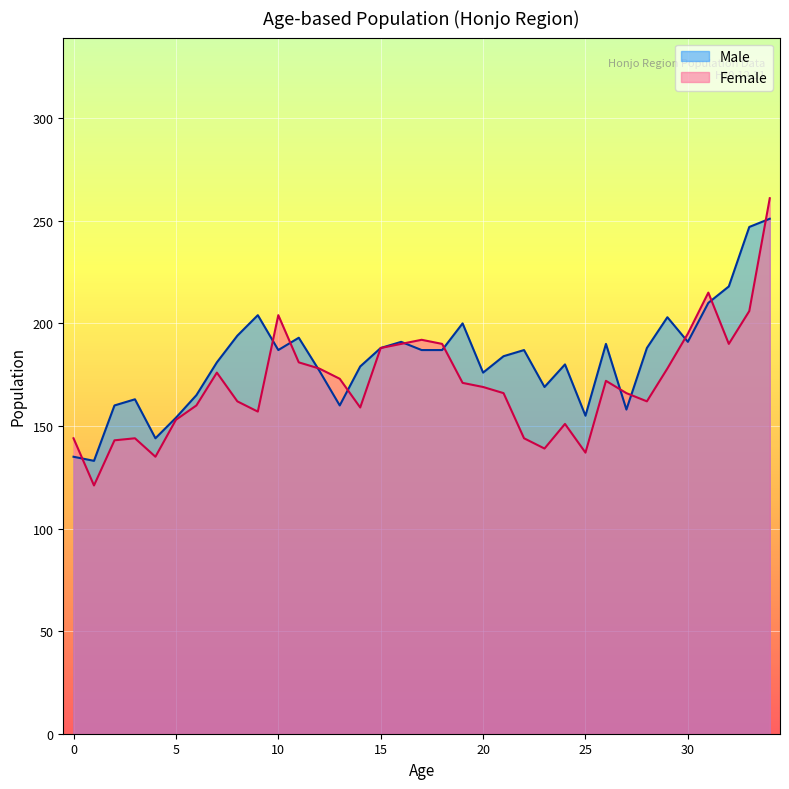

How many lines are shown in the chart?

2